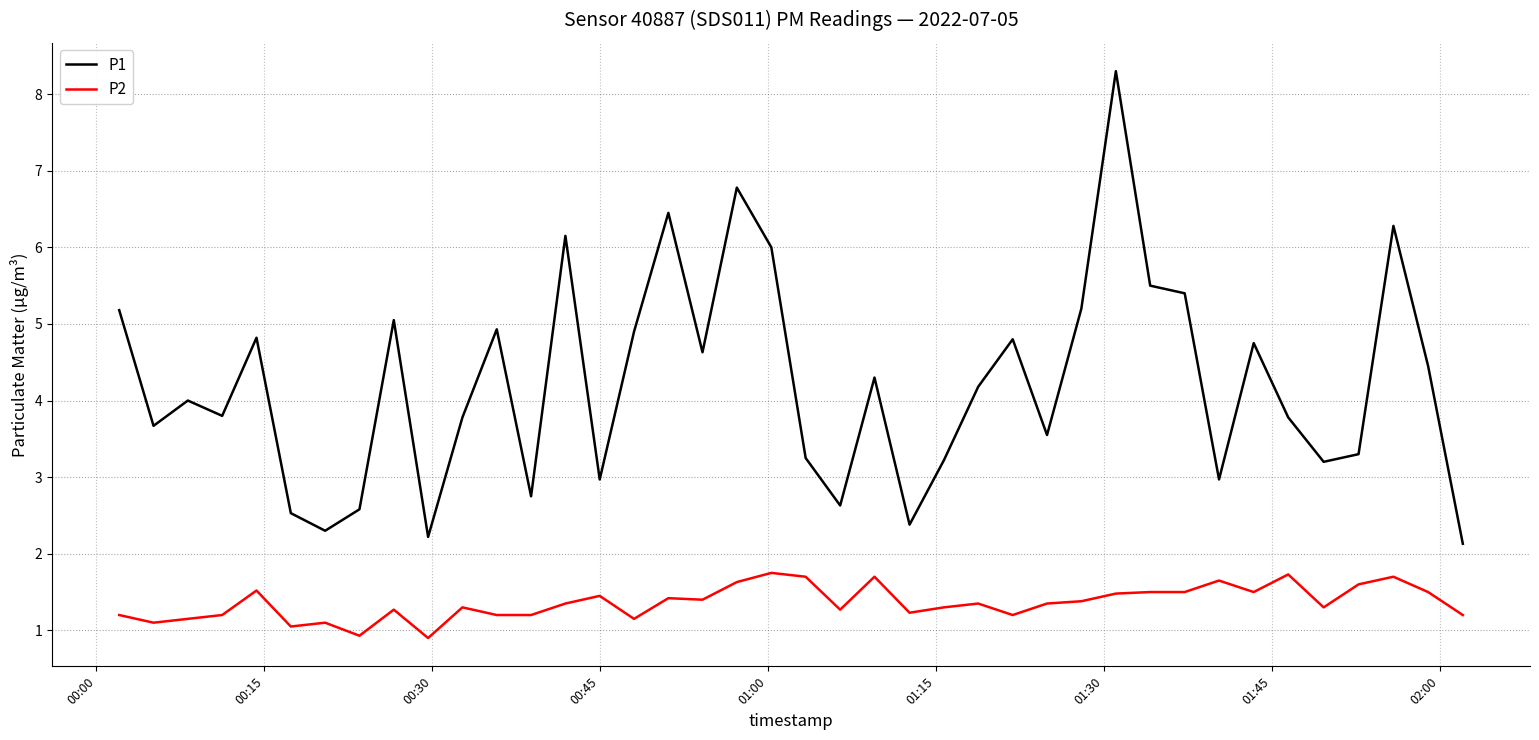

List the series in order of their overall mean, highest first.

P1, P2